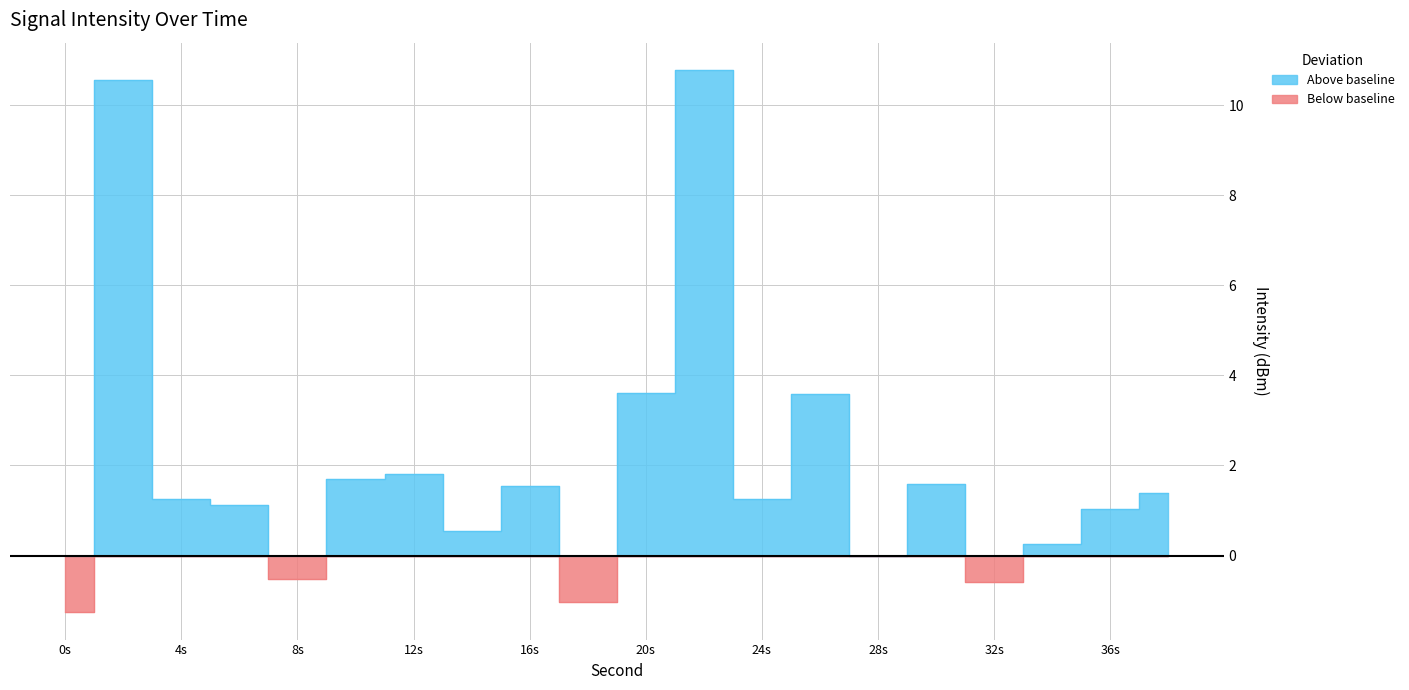

Where is the first local maximum?

2